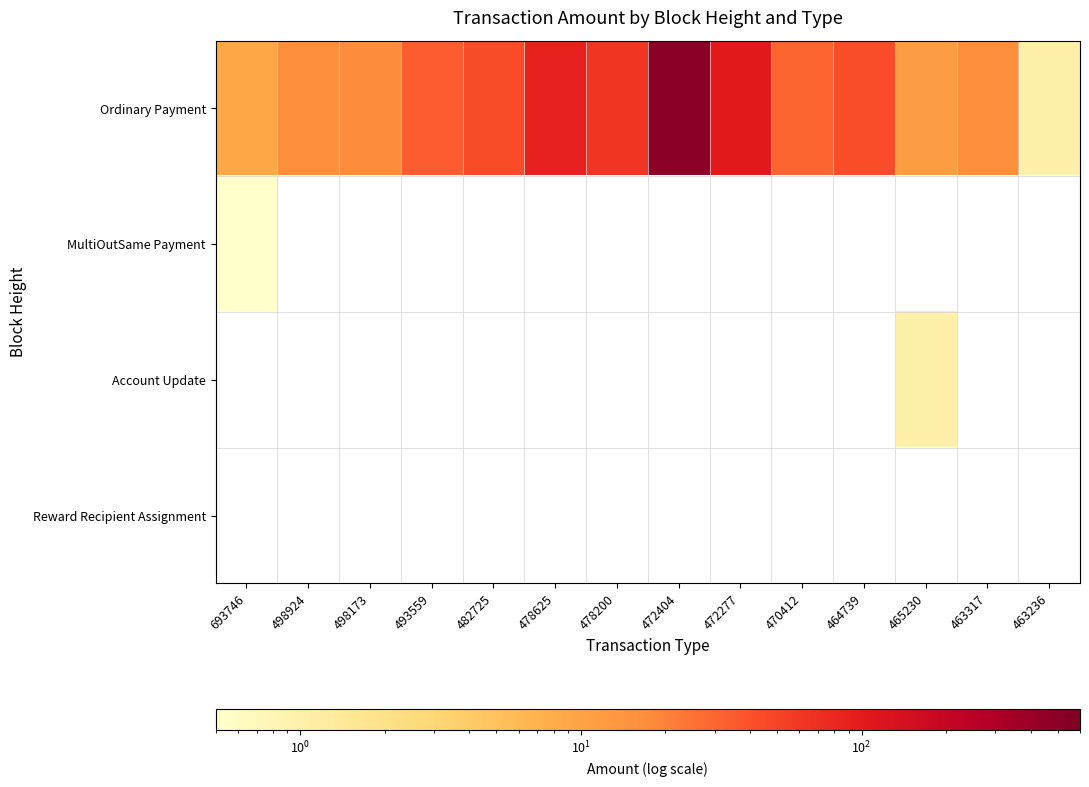

What is the average value of the Ordinary Payment series?

69.4